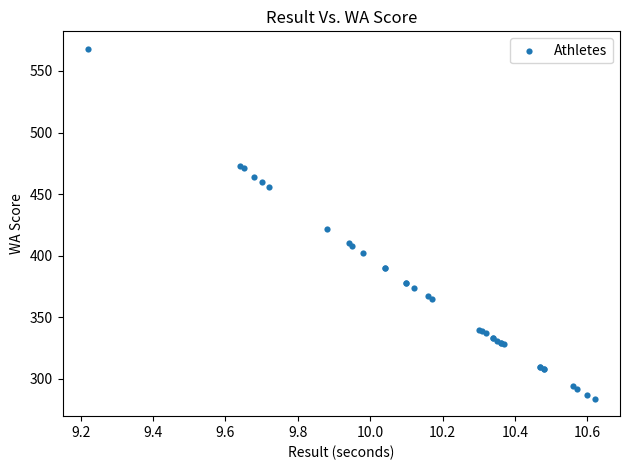

What Y value in the scatter plot is closest to 426?

422